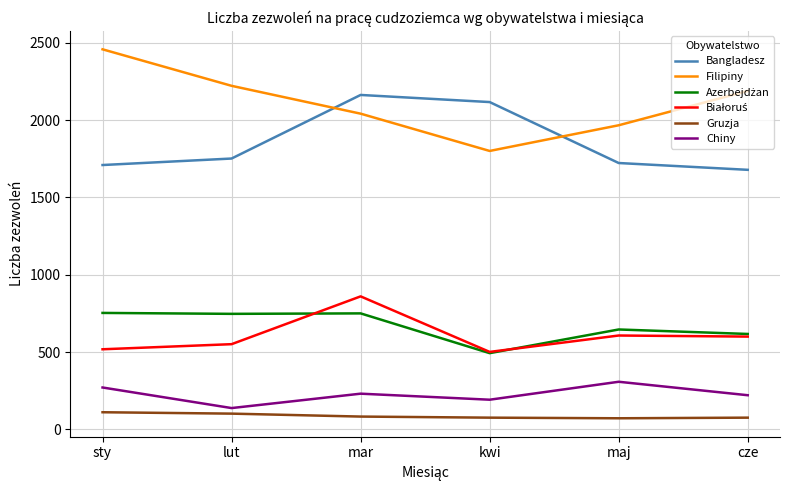

True or false: Bangladesz and Chiny intersect in this chart.

False